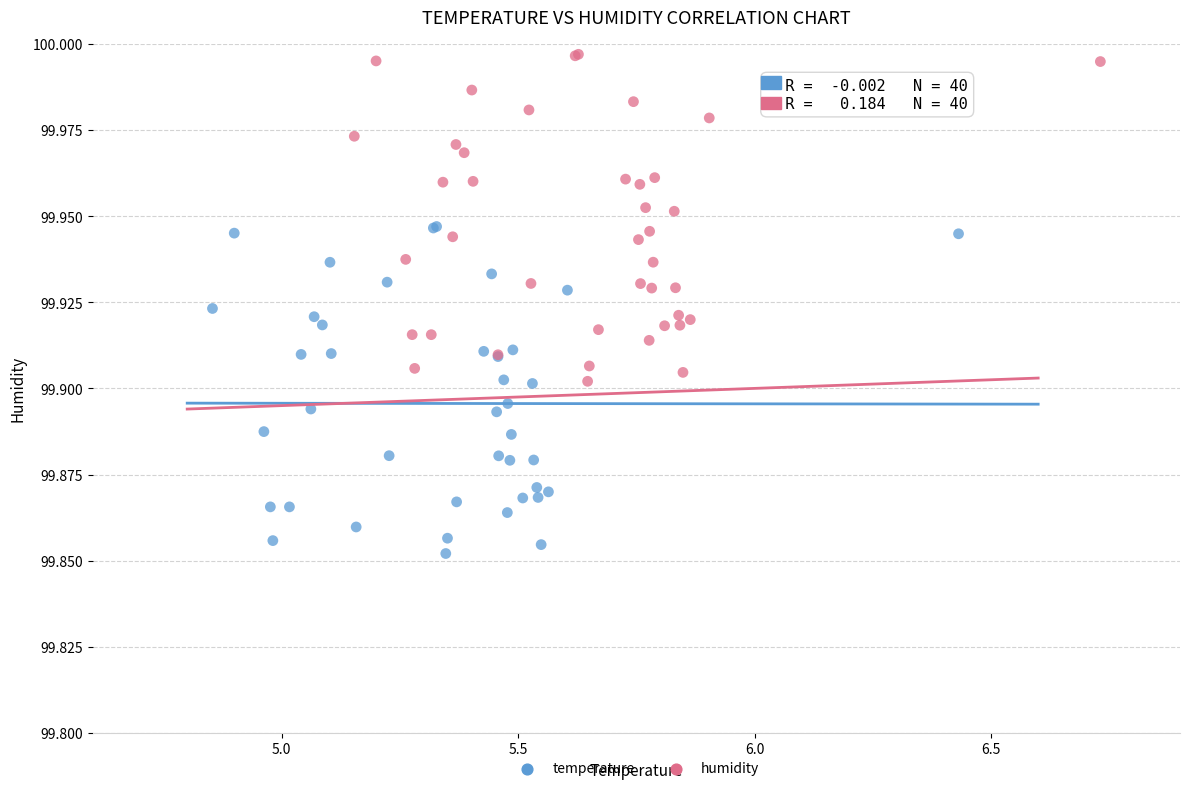

Which series contains the lowest Y value?

temperature